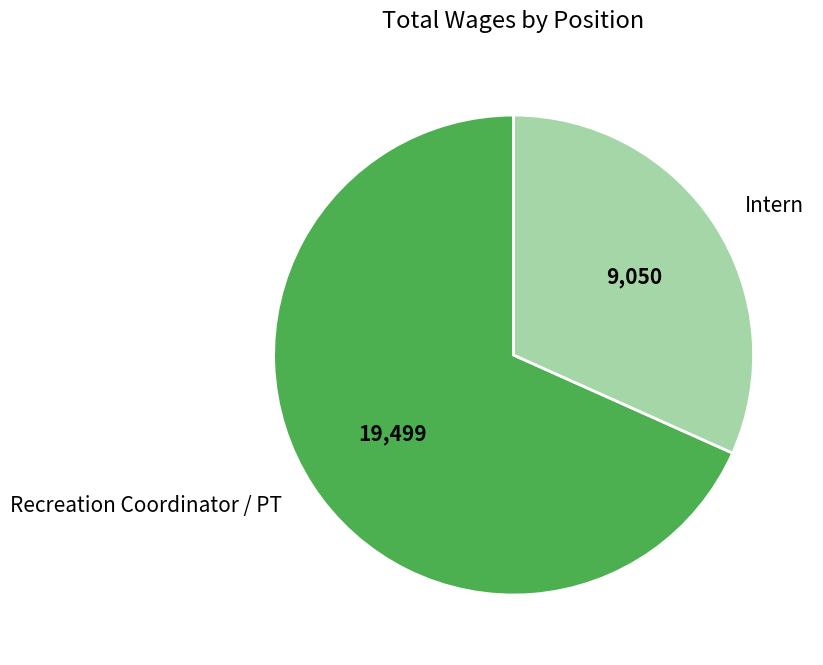

Which slice represents more than half of the pie?

Recreation Coordinator / PT